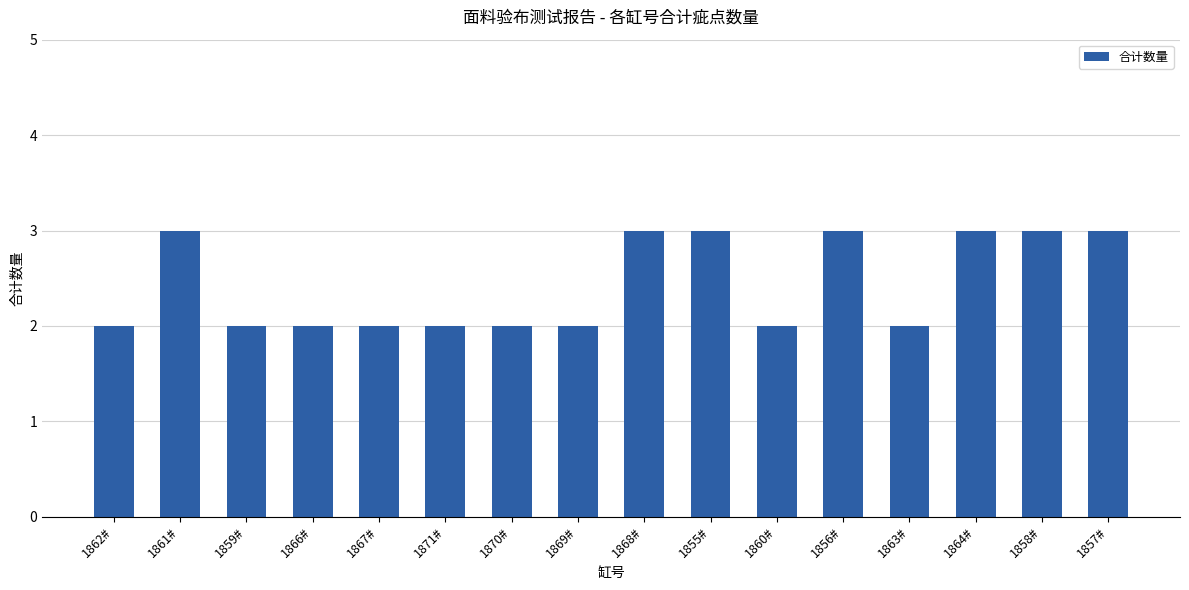

Count the values in the range 2 to 3.

16